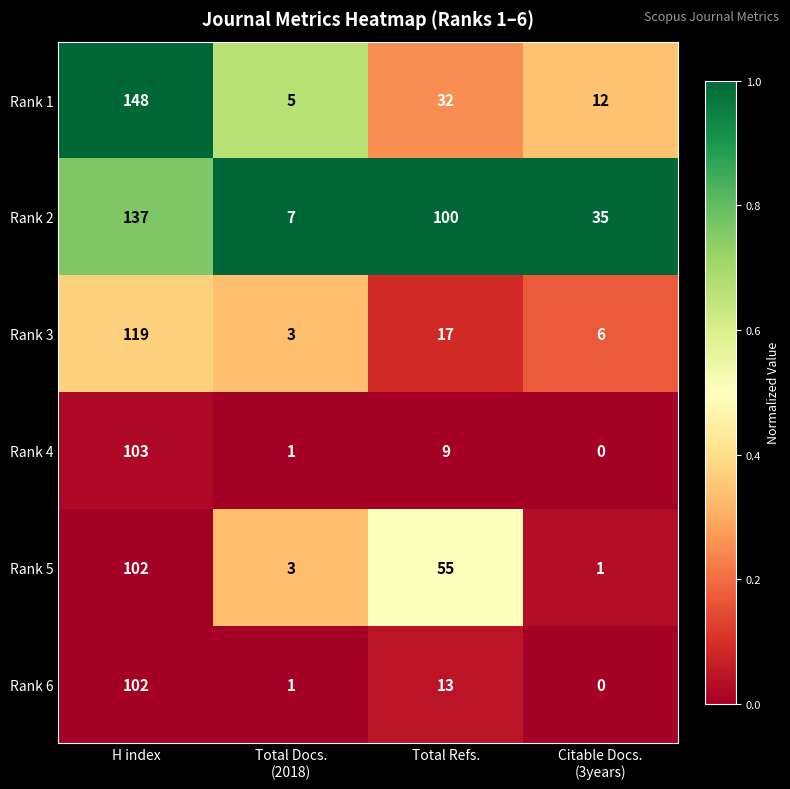

What is the maximum value for Rank 1?

148